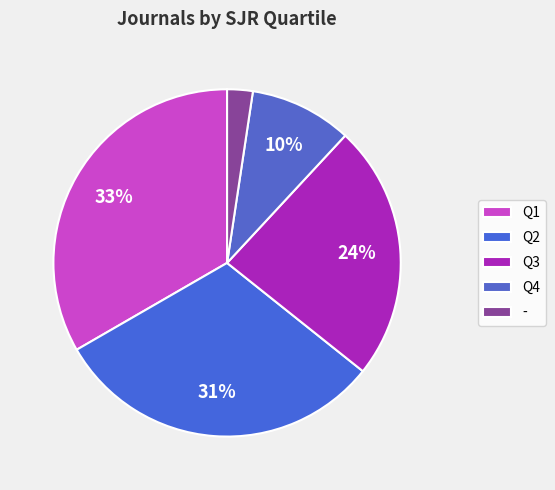

To the nearest percent, what is the difference between the Q1 and Q2 slice percentages?

2%